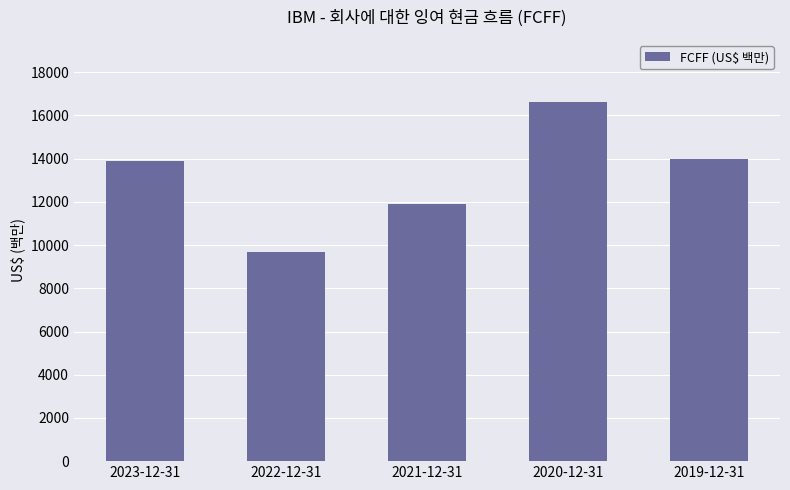

Where is the data nearest to the value 13145?

2023-12-31